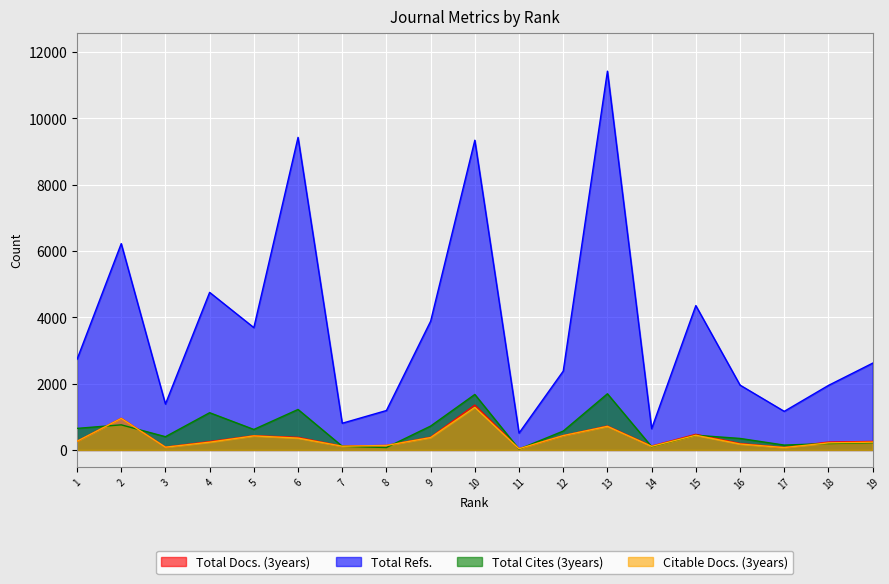

Which has a higher value, 9 or 18?

9